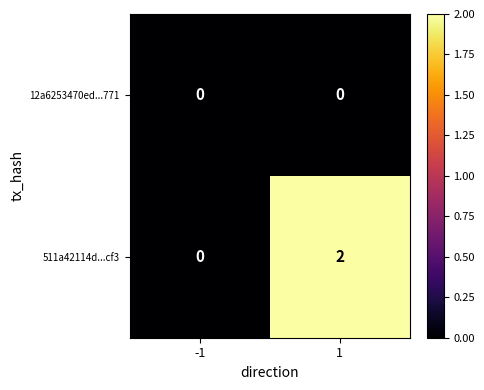

Which series changed the most between -1 and 1?

511a42114d...cf3